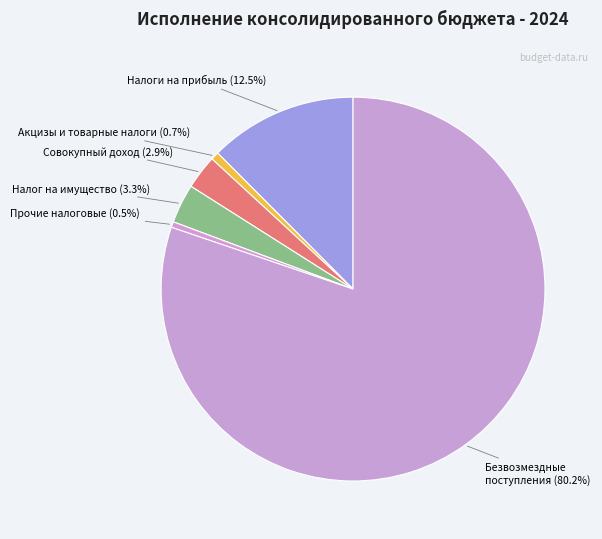

To the nearest percent, what is the average slice percentage?

17%